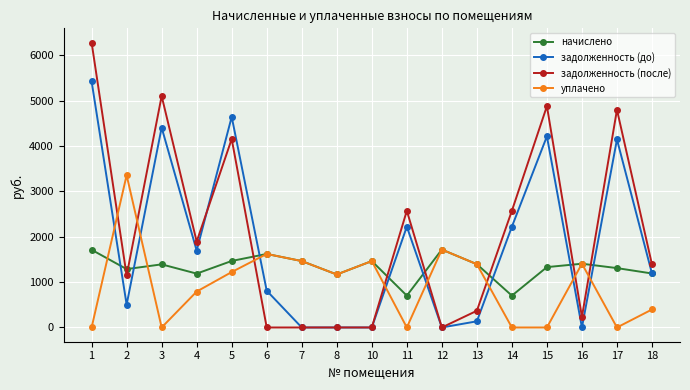

How many intersections are there between задолженность (после) and начислено?

8